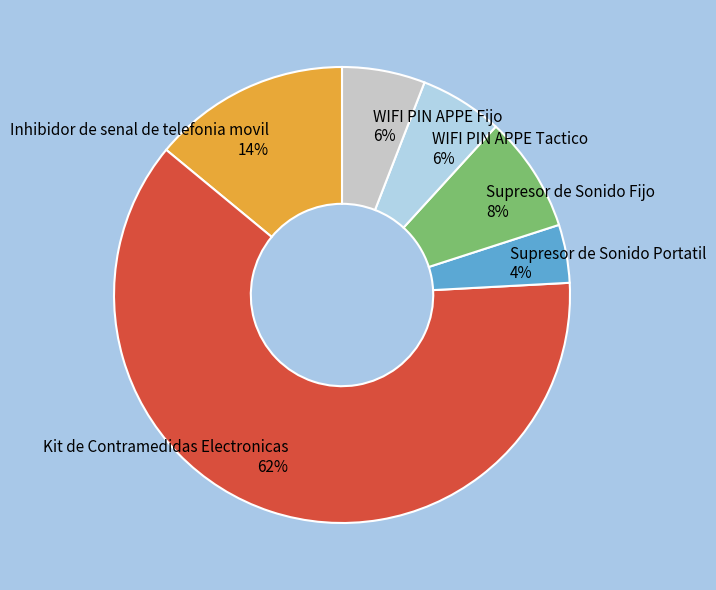

To the nearest percent, what portion does Kit de Contramedidas Electronicas represent?

62%